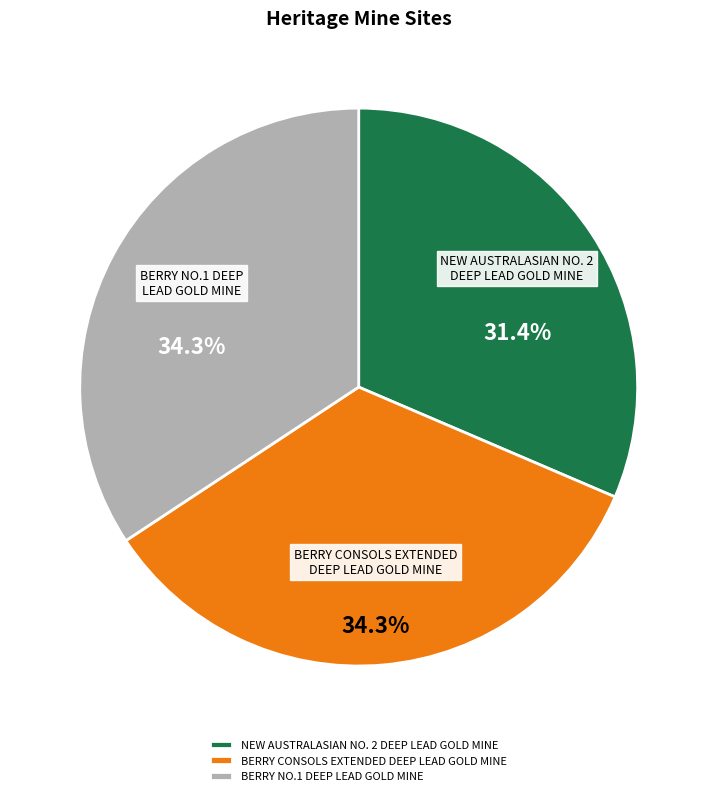

Does BERRY CONSOLS EXTENDED DEEP LEAD GOLD MINE account for over 50% of the chart?

No